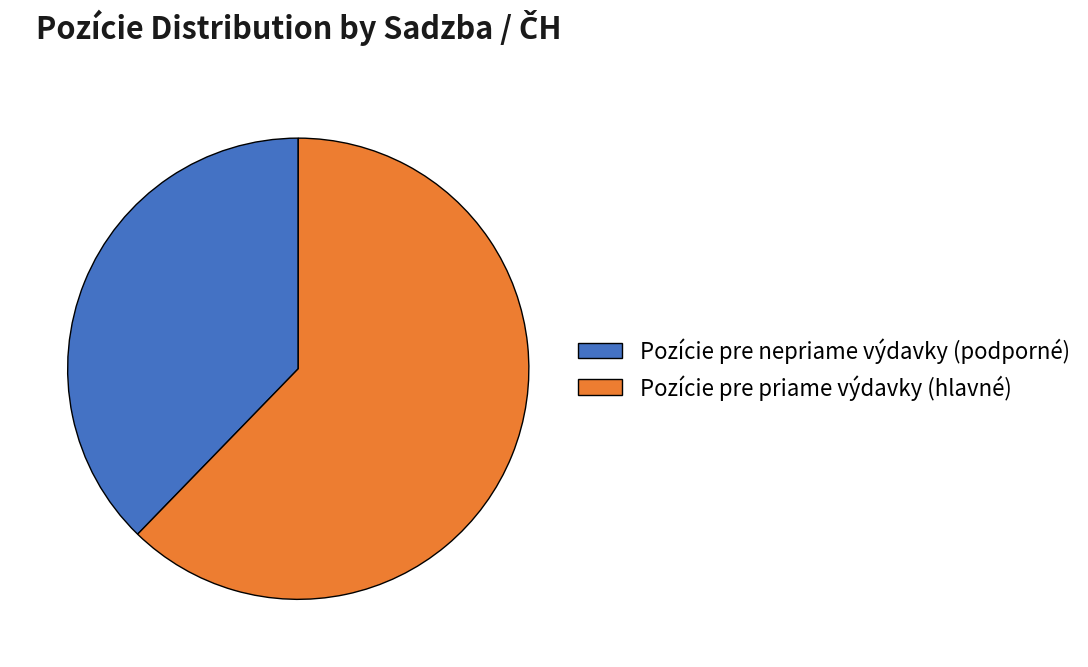

Which slice represents more than half of the pie?

Pozície pre priame výdavky (hlavné)